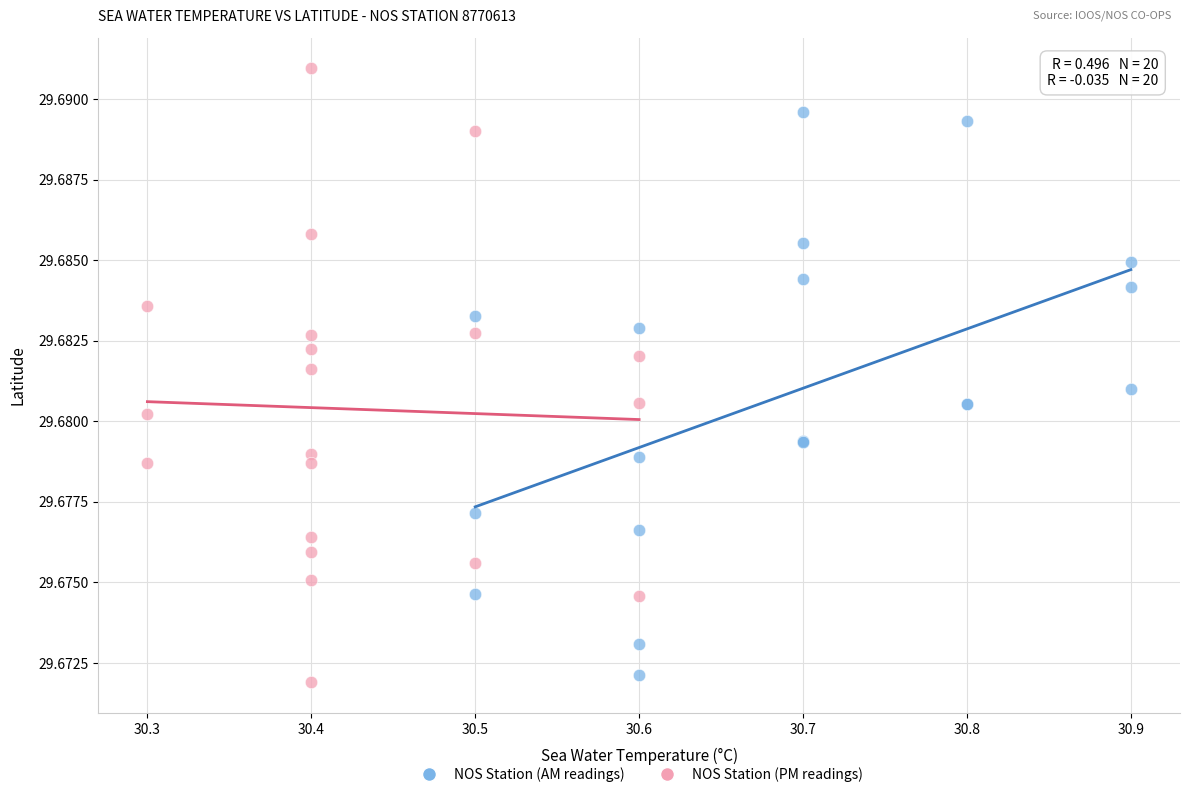

Which series contains the highest Y value?

NOS Station (PM readings)